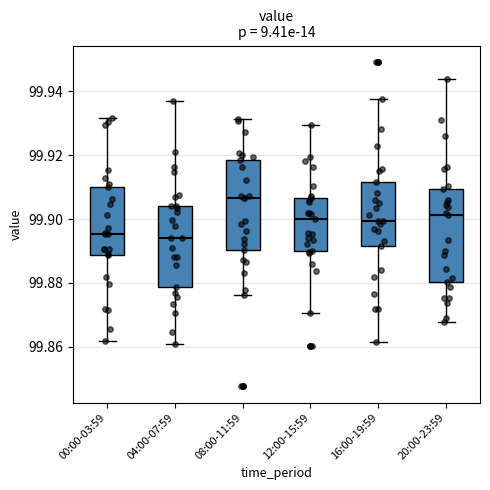

Reading left to right, read every box against the y-axis: the position of its median line, the range the box covers, and the ends of its whiskers. The values are not printed on the chart, so give them approximately, as read against the axis.

00:00-03:59: median 99.896, box 99.888 to 99.910, whiskers 99.862 to 99.932
04:00-07:59: median 99.894, box 99.878 to 99.904, whiskers 99.860 to 99.938
08:00-11:59: median 99.906, box 99.890 to 99.918, whiskers 99.876 to 99.932
12:00-15:59: median 99.900, box 99.890 to 99.906, whiskers 99.870 to 99.930
16:00-19:59: median 99.900, box 99.892 to 99.912, whiskers 99.862 to 99.938
20:00-23:59: median 99.902, box 99.880 to 99.910, whiskers 99.868 to 99.944